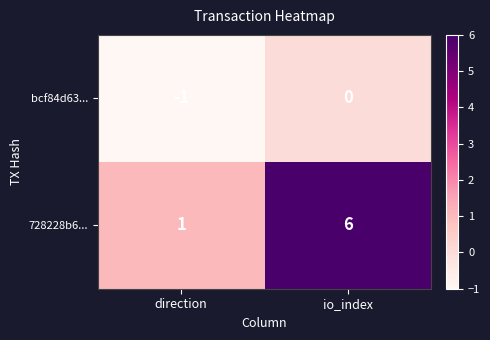

How many categories are shown in the chart?

2